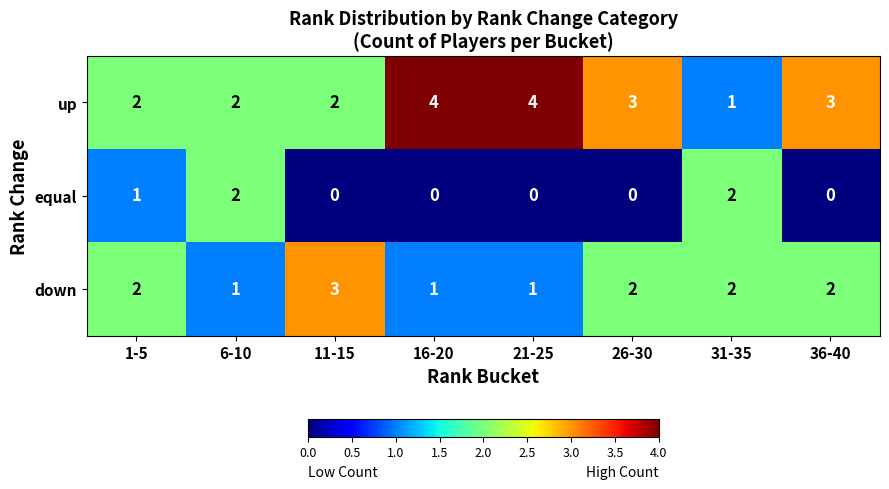

What is the total value across all series at 31-35?

5